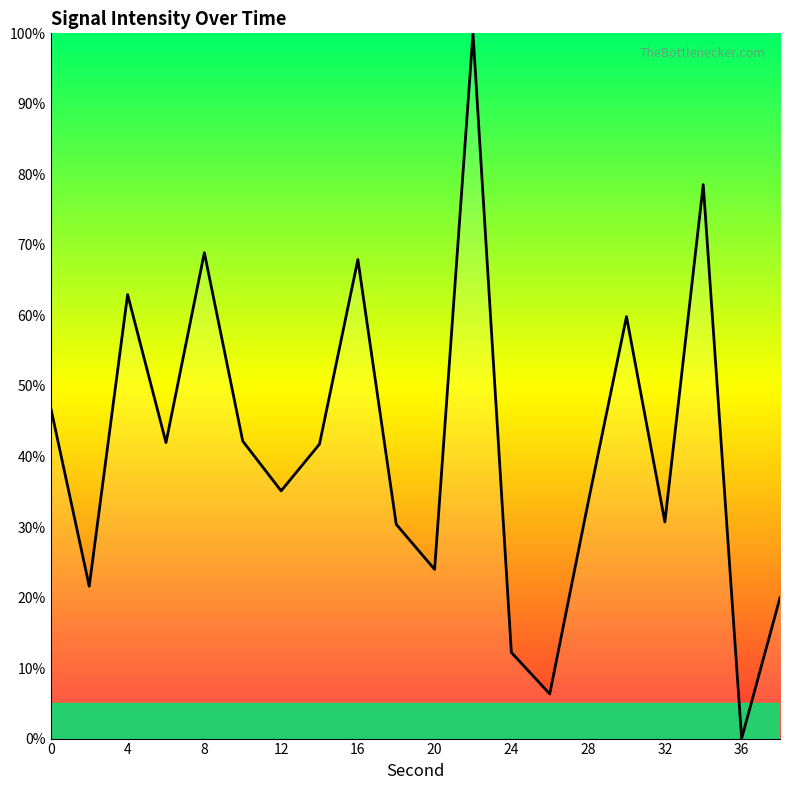

What is the greatest value displayed?

100.0